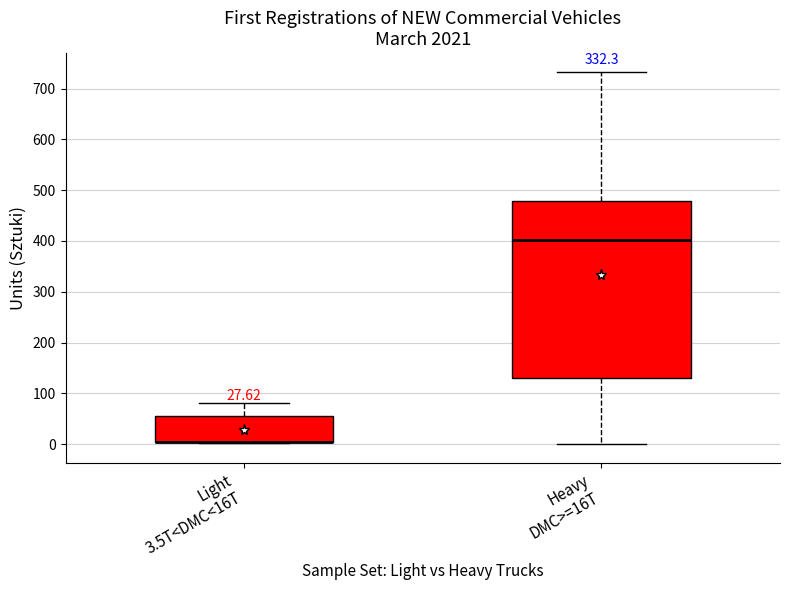

Reading left to right, read every box against the y-axis: the position of its median line, the range the box covers, and the ends of its whiskers. The values are not printed on the chart, so give them approximately, as read against the axis.

Light 3.5T<DMC<16T: median 0 (drawn on the box's lower edge), box 0 to 60, whiskers 0 to 80
Heavy DMC>=16T: median 400, box 130 to 480, whiskers 0 to 730